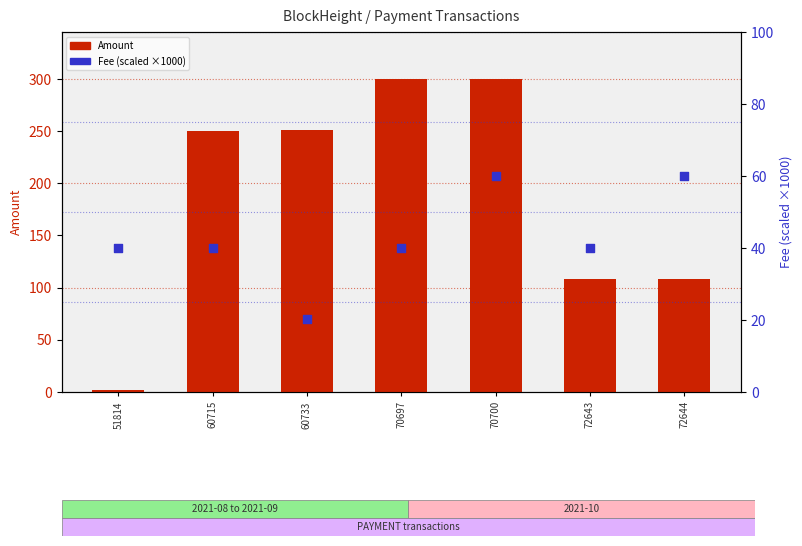

What are all the series names shown in the legend?

Amount, Fee (scaled x1000)